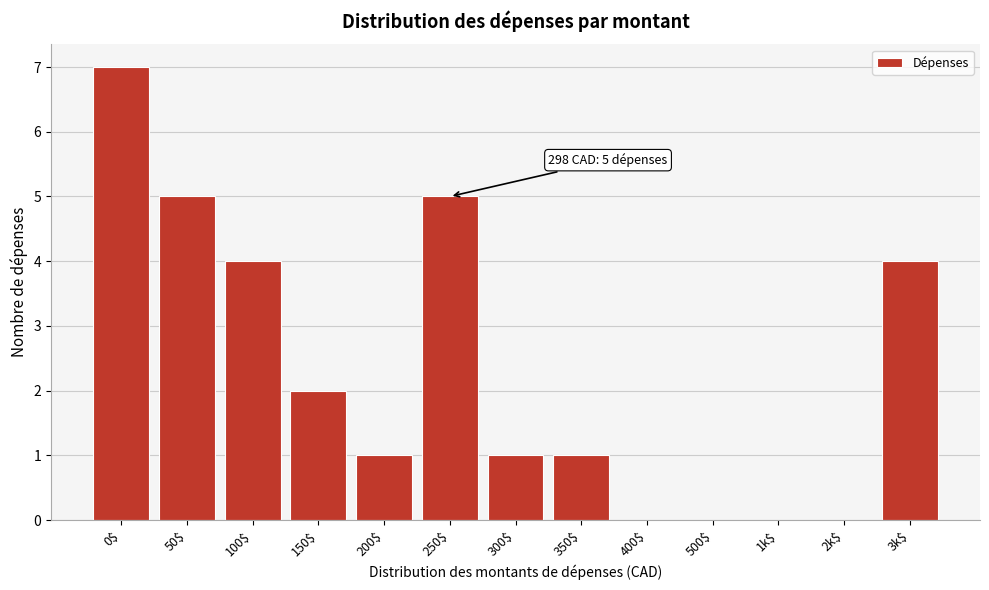

What is the maximum value shown in the chart?

7